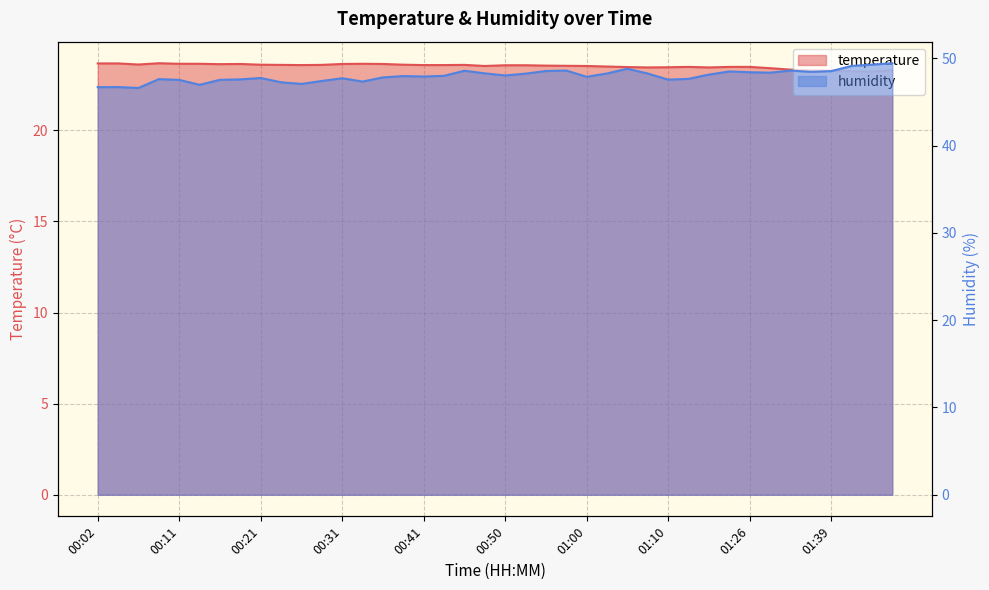

Reading left to right, extract all data points from this chart.

temperature: 23.7	23.7	23.6	23.7	23.6	23.6	23.6	23.6	23.6	23.6	23.6	23.6	23.6	23.6	23.6	23.6	23.6	23.6	23.6	23.5	23.6	23.6	23.6	23.5	23.5	23.5	23.5	23.4	23.5	23.5	23.4	23.5	23.5	23.4	23.3	23.3	23.3	23.2	23.2	23.3
humidity: 46.7	46.7	46.6	47.6	47.5	47.0	47.5	47.6	47.7	47.2	47.1	47.4	47.7	47.3	47.8	48.0	47.9	48.0	48.6	48.3	48.0	48.2	48.5	48.6	47.9	48.3	48.8	48.2	47.5	47.6	48.1	48.5	48.4	48.4	48.6	48.5	48.5	49.1	49.3	49.4